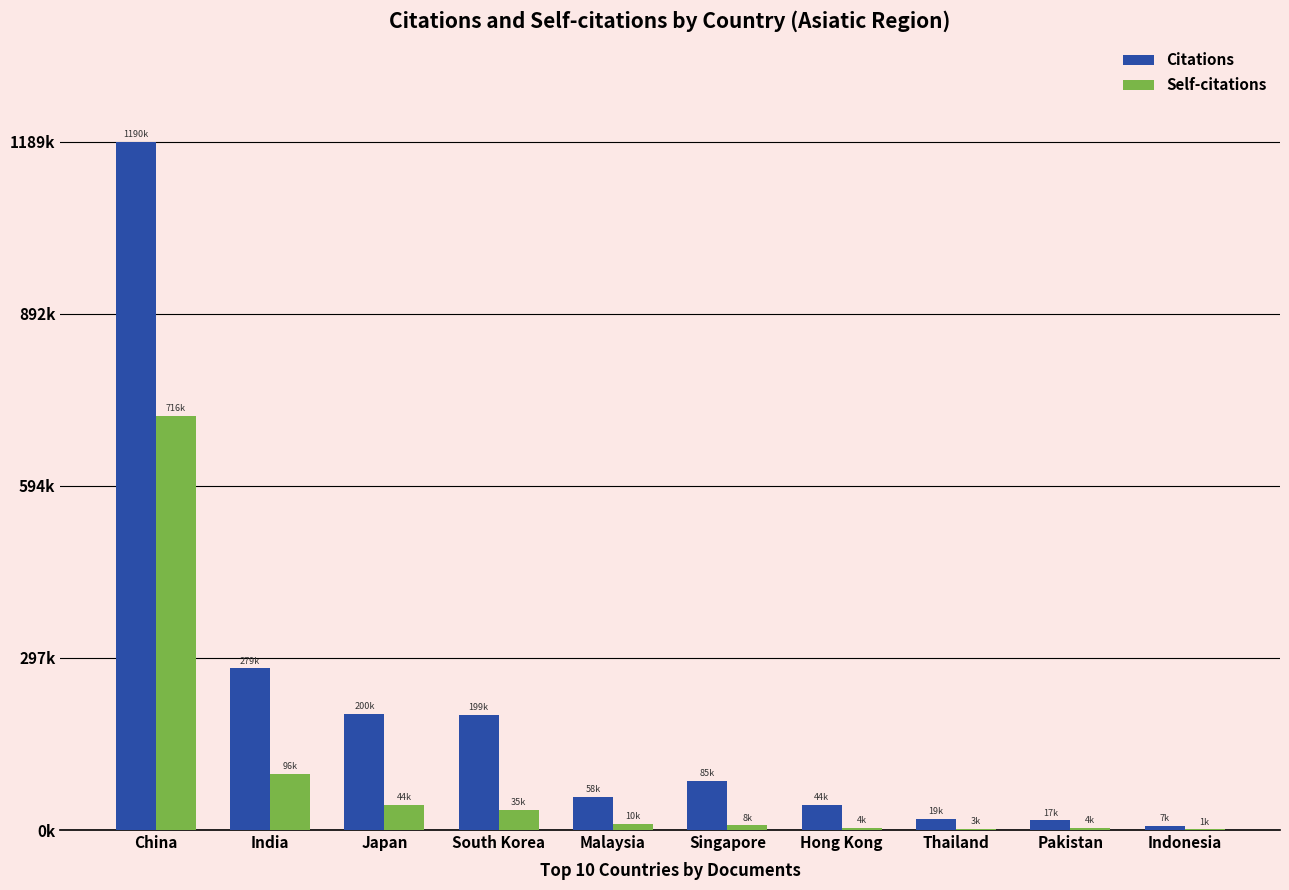

Which has a higher value, Japan or India?

India